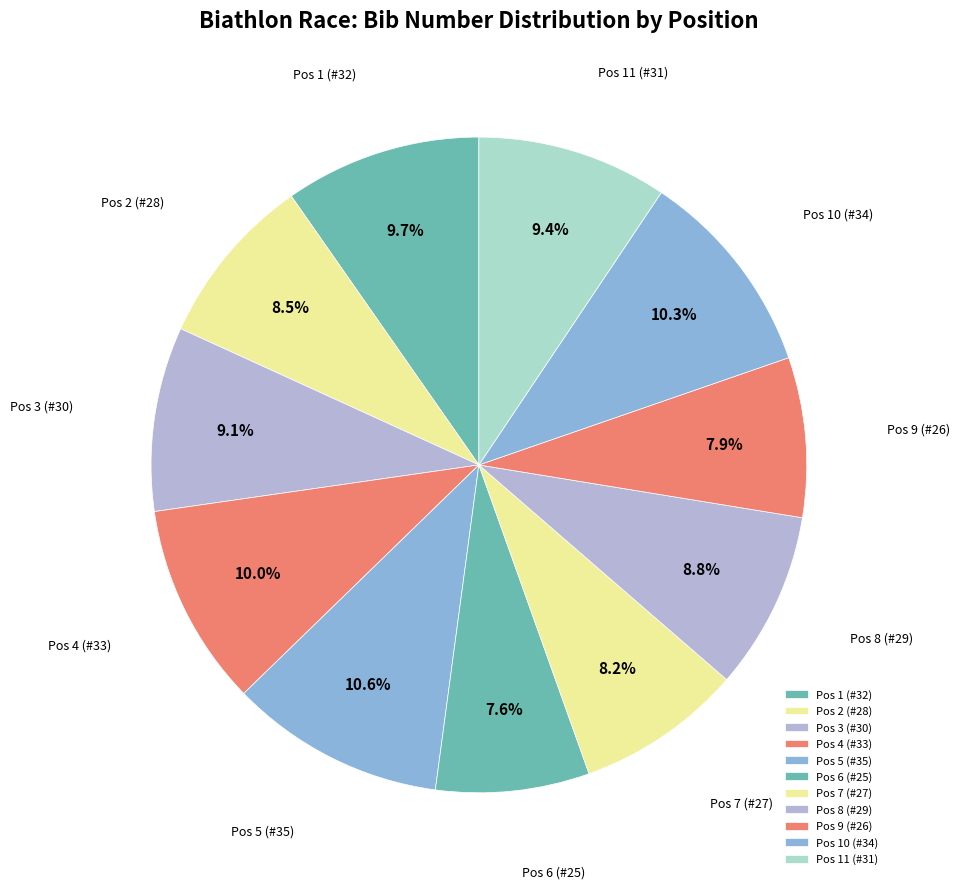

What percentage do Pos 1 (#32) and Pos 3 (#30) together represent?

18.8%